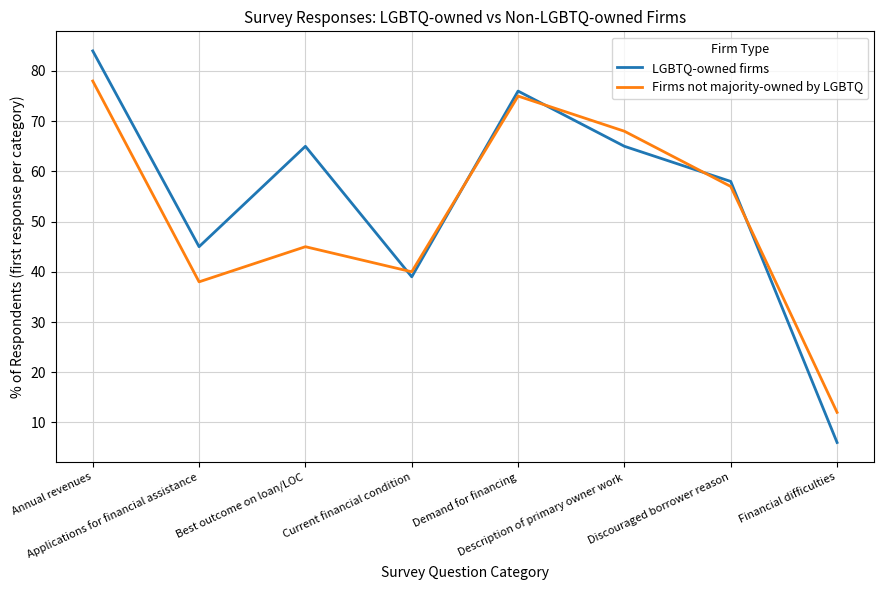

Rank the series at Applications for financial assistance from lowest to highest value.

Firms not majority-owned by LGBTQ, LGBTQ-owned firms